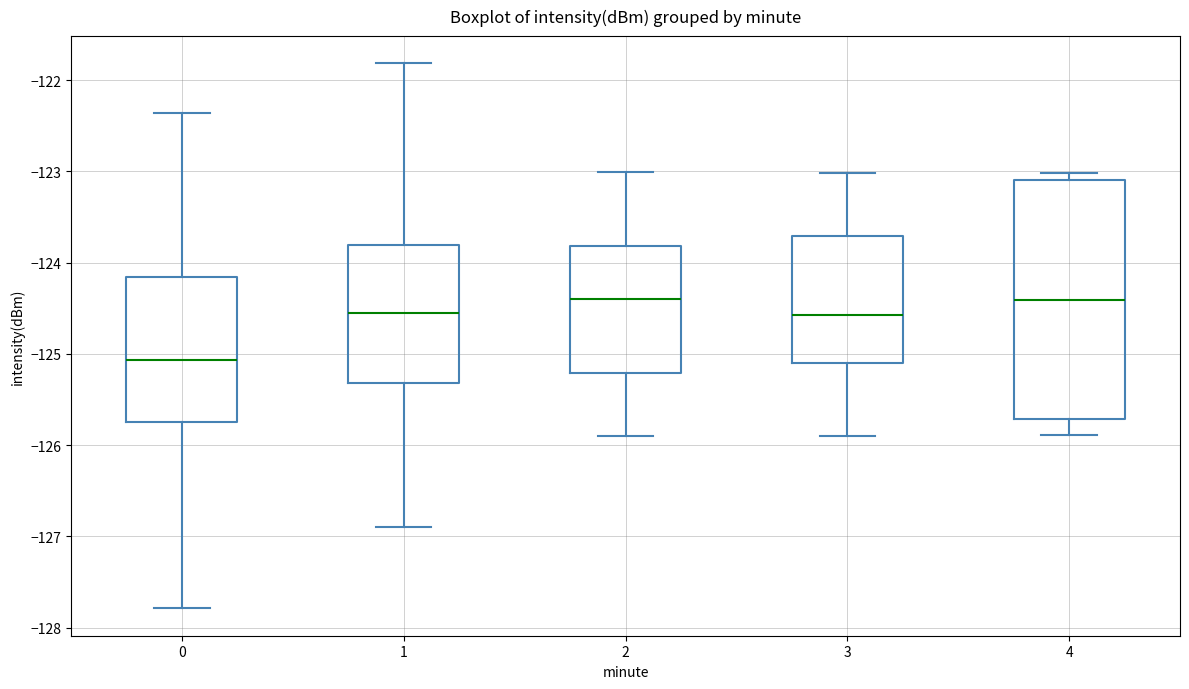

Reading left to right, read every box against the y-axis: the position of its median line, the range the box covers, and the ends of its whiskers. The values are not printed on the chart, so give them approximately, as read against the axis.

0: median -125.1, box -125.7 to -124.2, whiskers -127.8 to -122.4
1: median -124.5, box -125.3 to -123.8, whiskers -126.9 to -121.8
2: median -124.4, box -125.2 to -123.8, whiskers -125.9 to -123.0
3: median -124.6, box -125.1 to -123.7, whiskers -125.9 to -123.0
4: median -124.4, box -125.7 to -123.1, whiskers -125.9 to -123.0